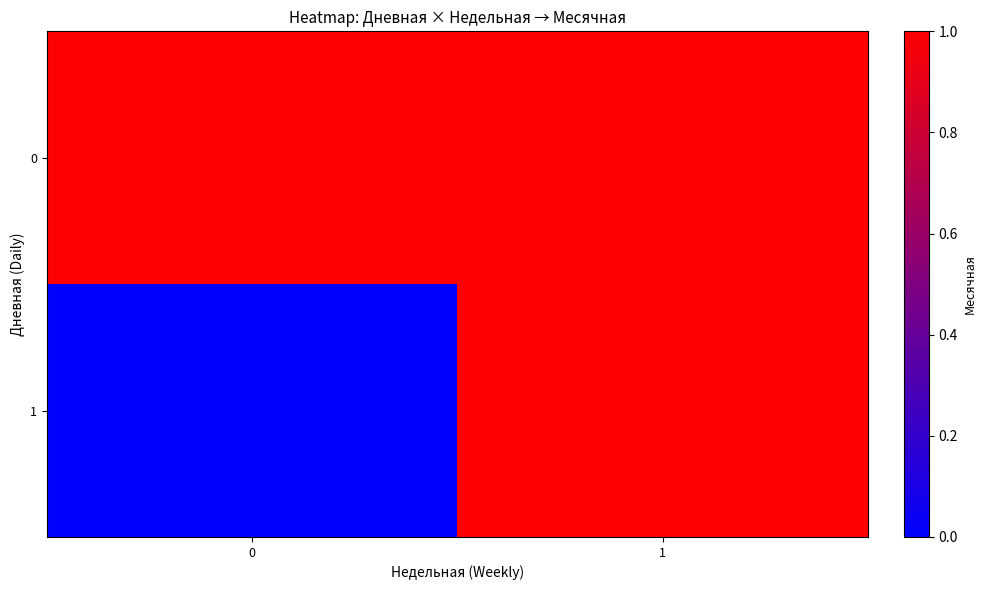

At which category is the sum across all series the highest?

1